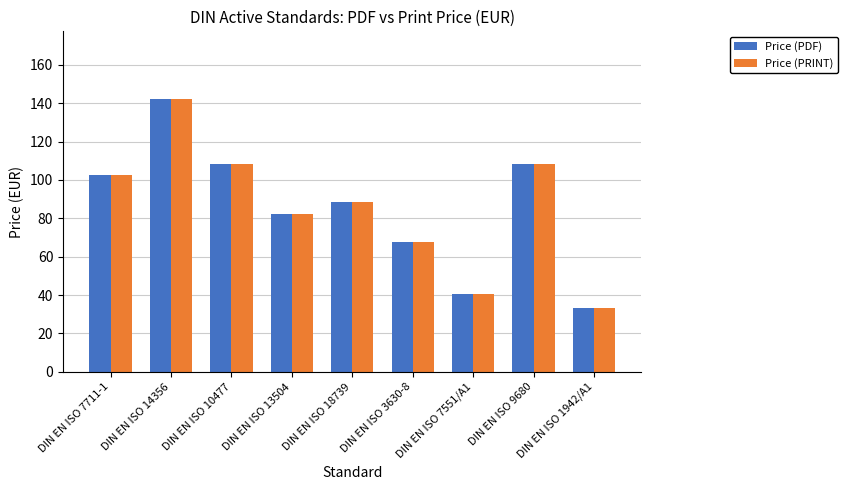

Where is Price (PRINT) nearest to the value 87?

DIN EN ISO 18739